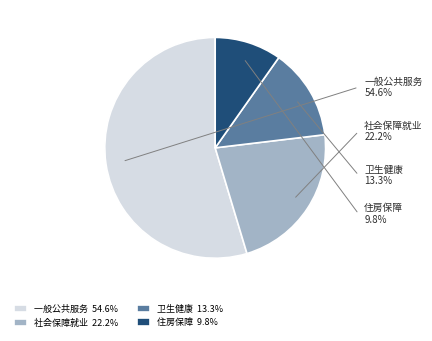

To the nearest percent, what is the combined percentage of 社会保障和就业支出 and 卫生健康支出?

36%